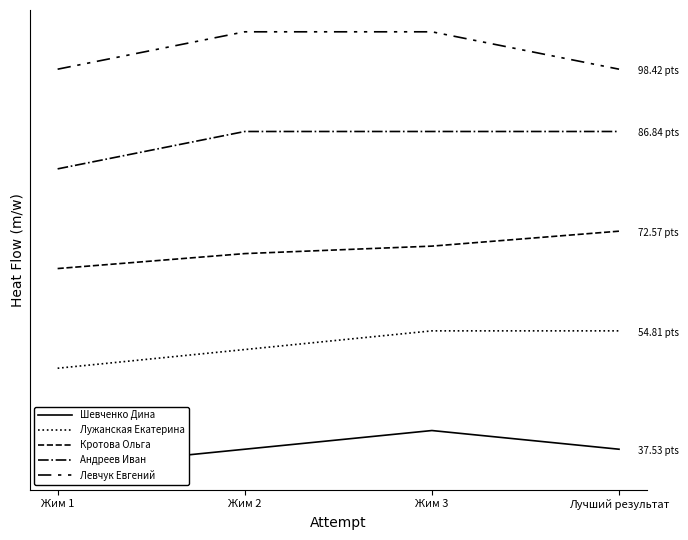

The Андреев Иван series shows 120.0 at Жим 1. True or false?

True